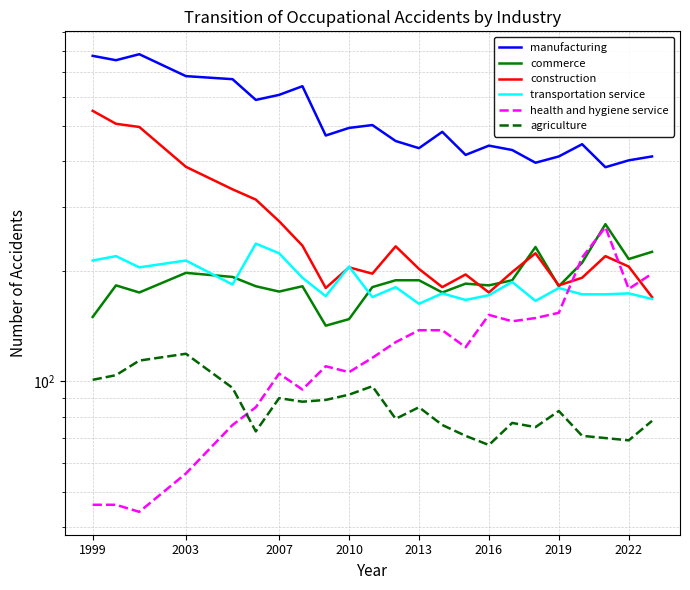

Which series has the largest total across all categories?

manufacturing